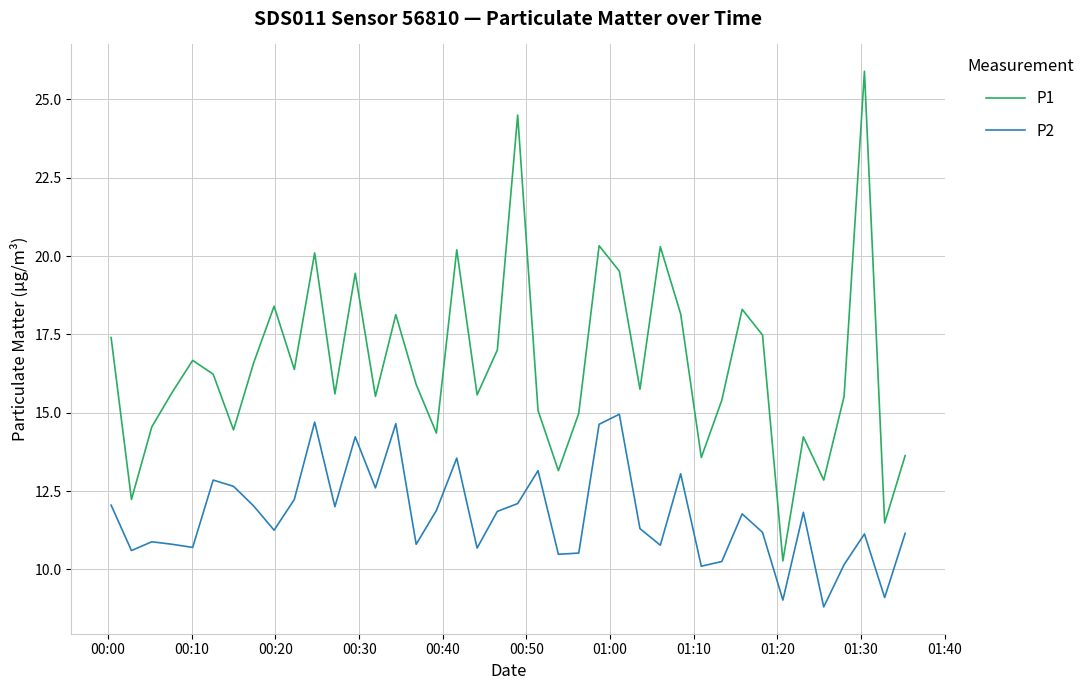

True or false: P1 has more than 2 points higher than both neighbors.

True